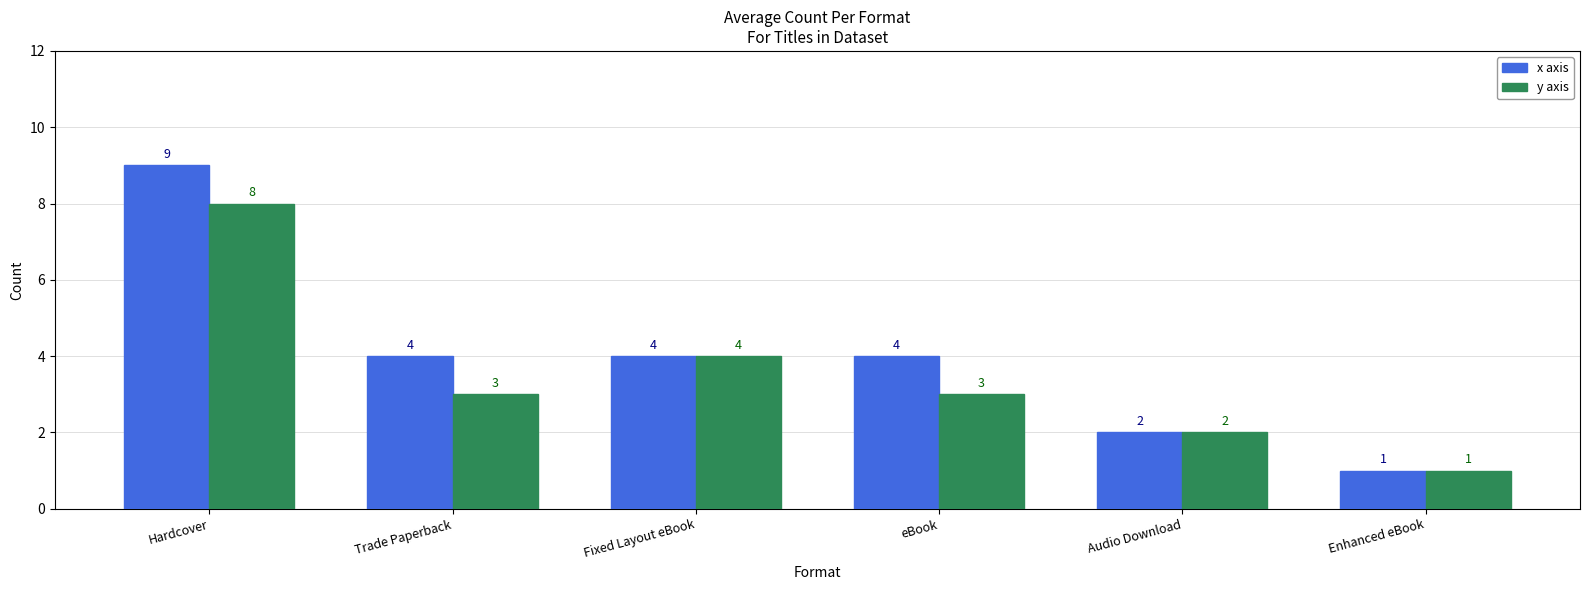

What is the sum of the y axis values at Enhanced eBook and Hardcover?

9